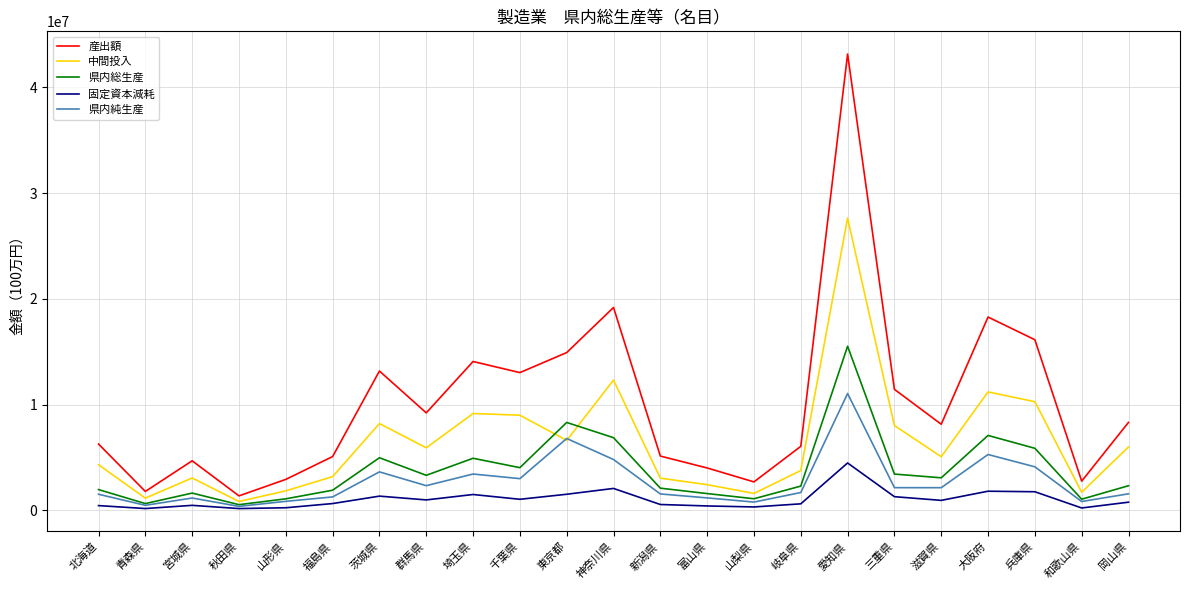

What is the difference between the maximum and minimum values in the 県内総生産 series?

14982869